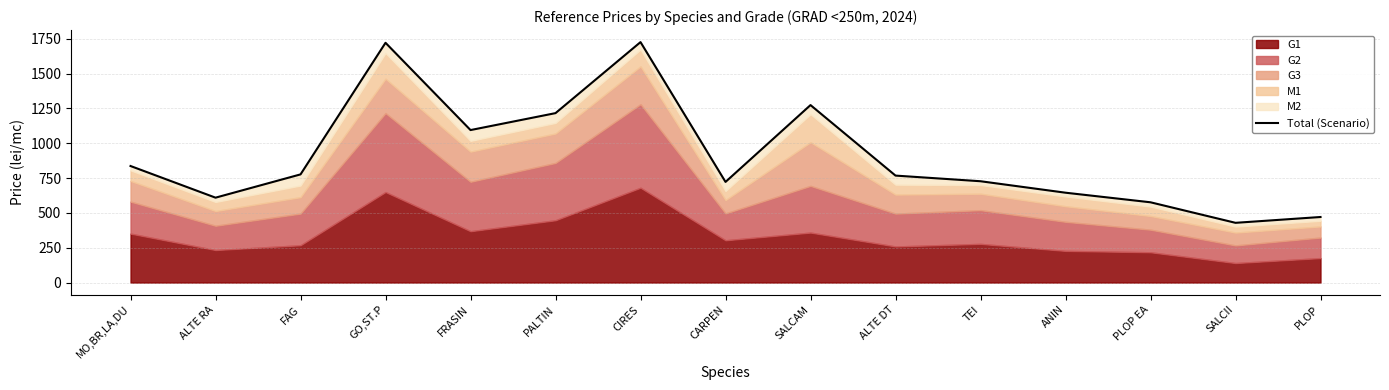

Where is the first local minimum?

ALTE RA